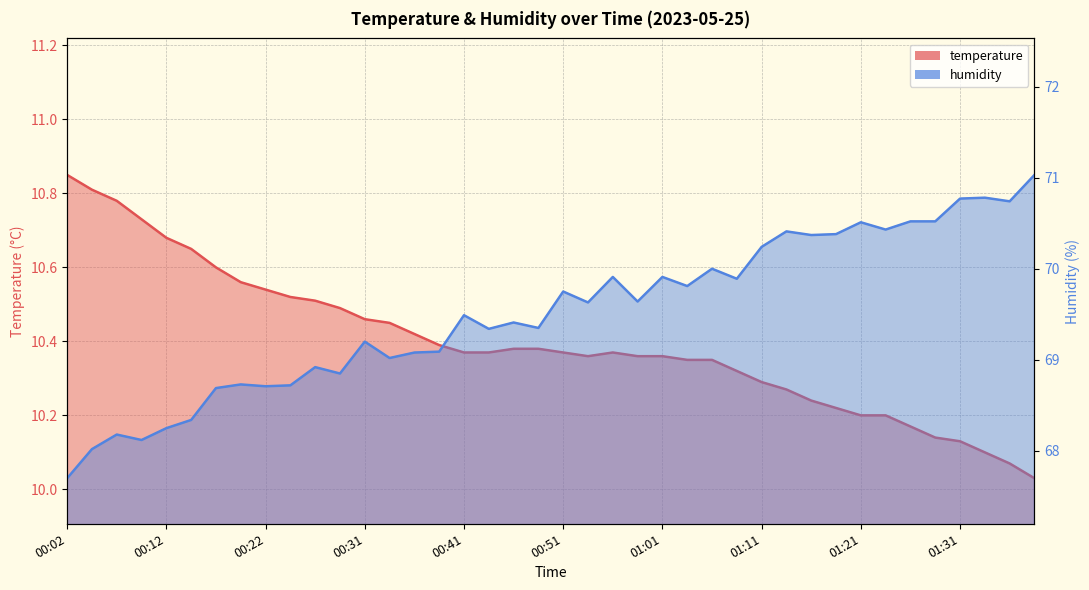

How many data points in humidity are less than 69?

12